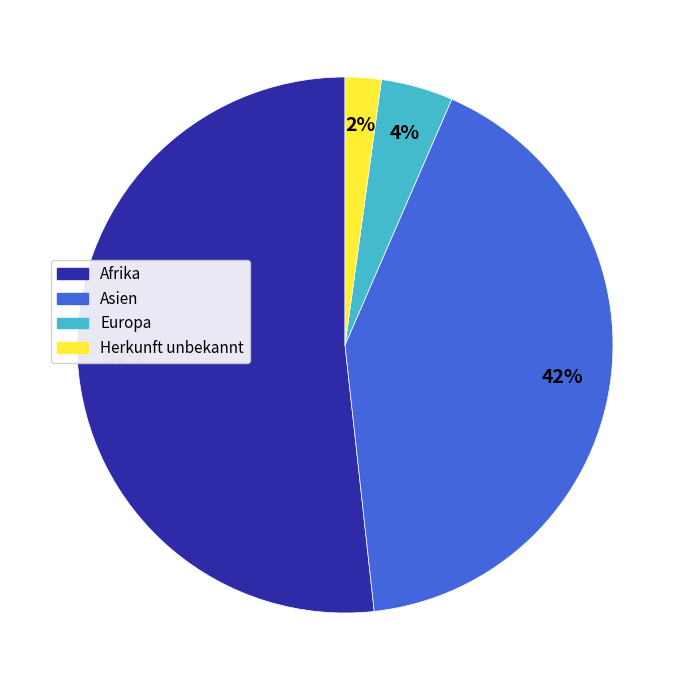

How many segments does this pie chart have?

4